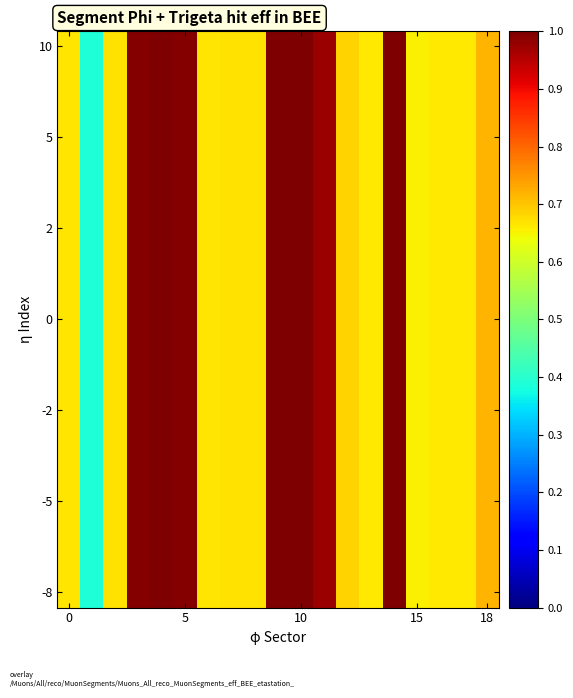

Reading right to left, extract all data points from this chart.

0.7	0.7	0.7	0.7	1.0	0.7	0.7	1.0	1.0	1.0	0.7	0.7	0.7	1.0	1.0	1.0	0.7	0.4	0.7